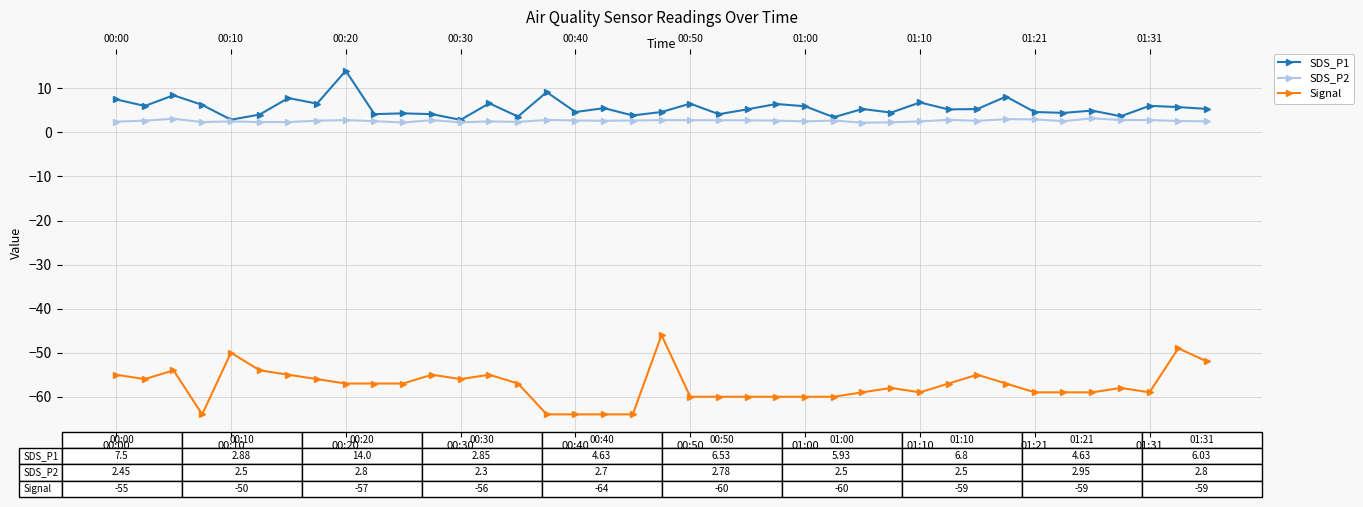

In SDS_P2, how many points are lower than both neighbors (excluding endpoints)?

9